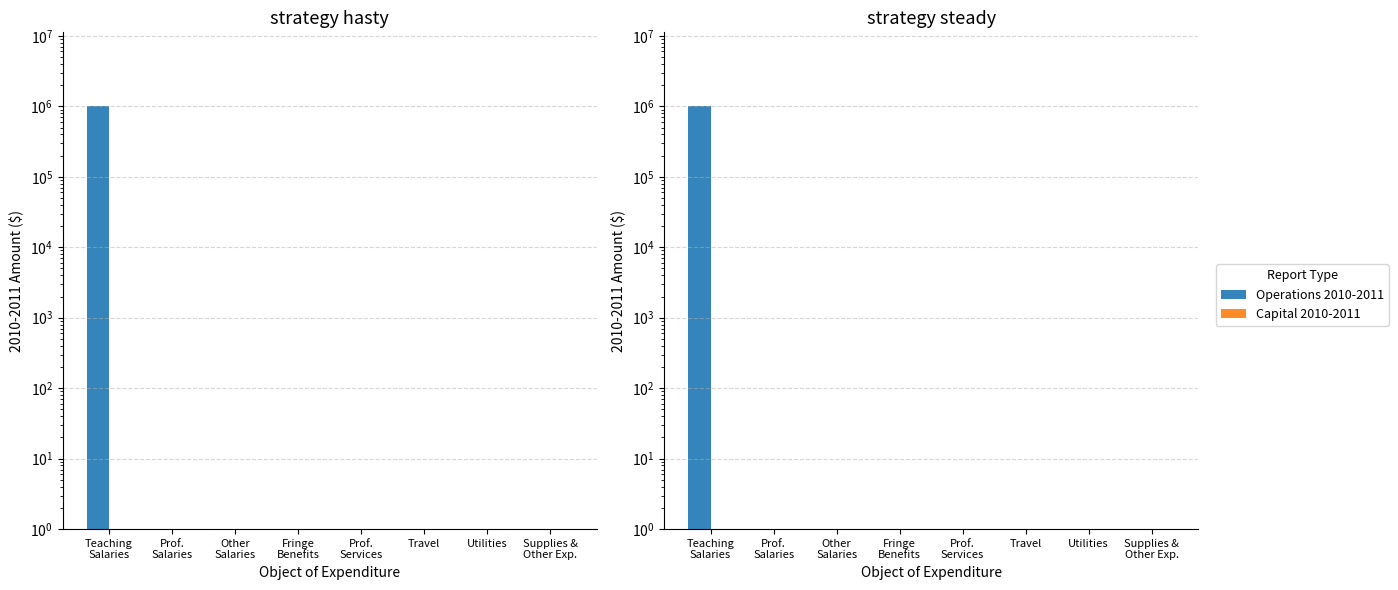

Which label corresponds to the smallest value in the chart?

Prof.
Salaries